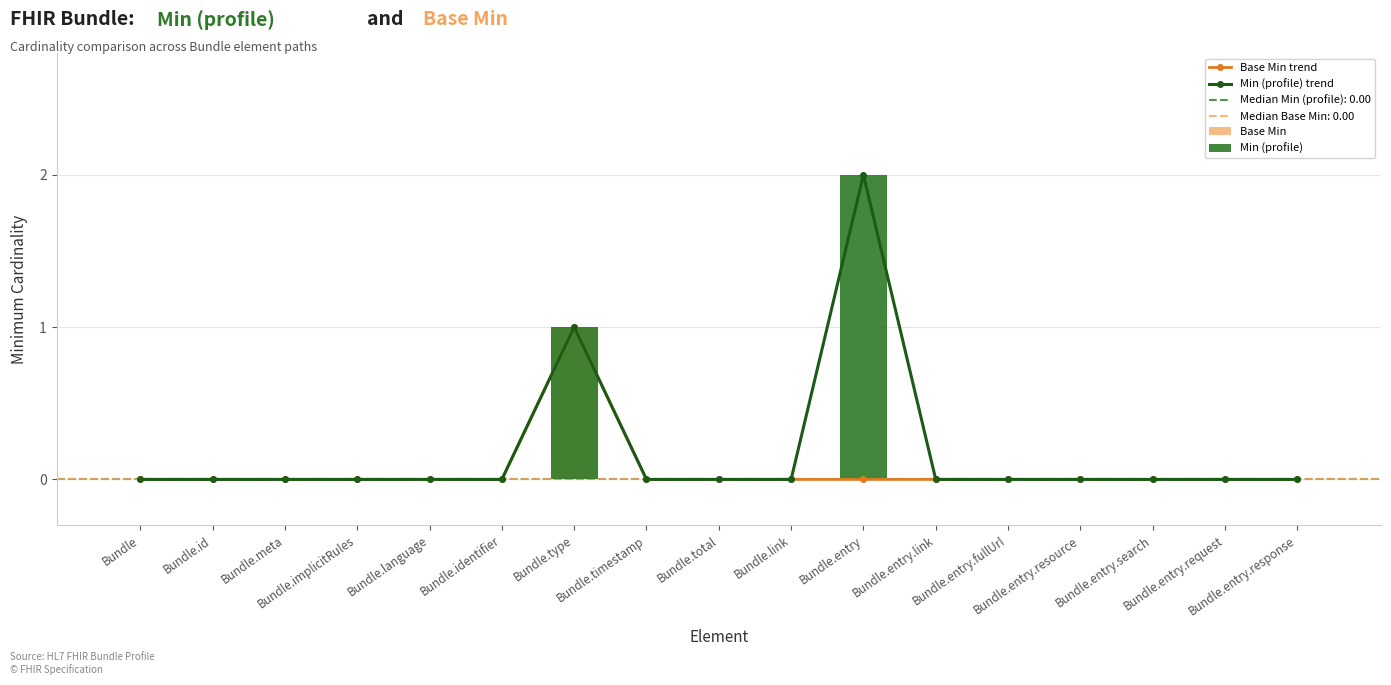

Which category has the highest value across all series?

Bundle.entry